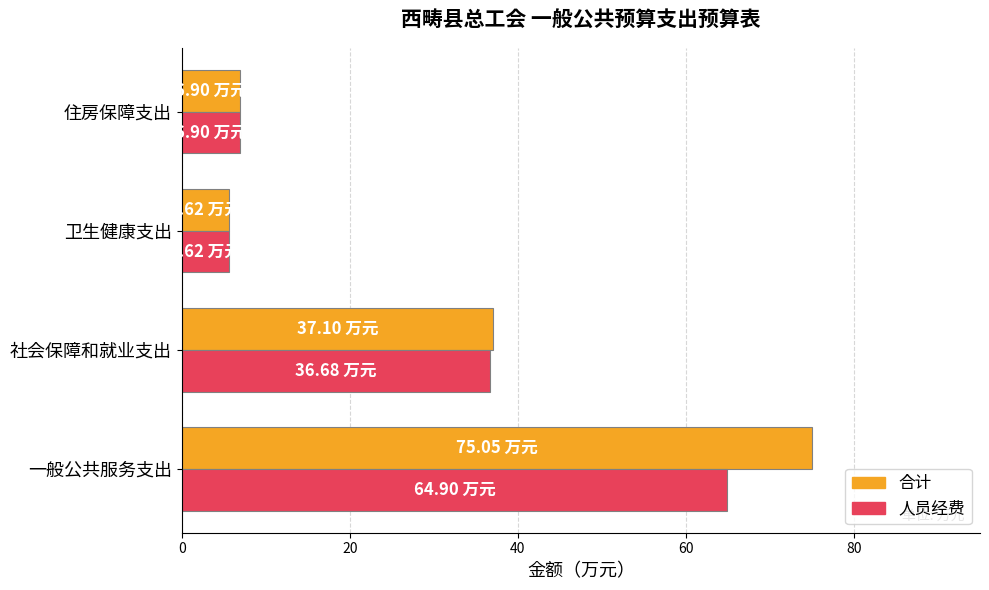

List the series in order of their overall mean, highest first.

合计, 人员经费